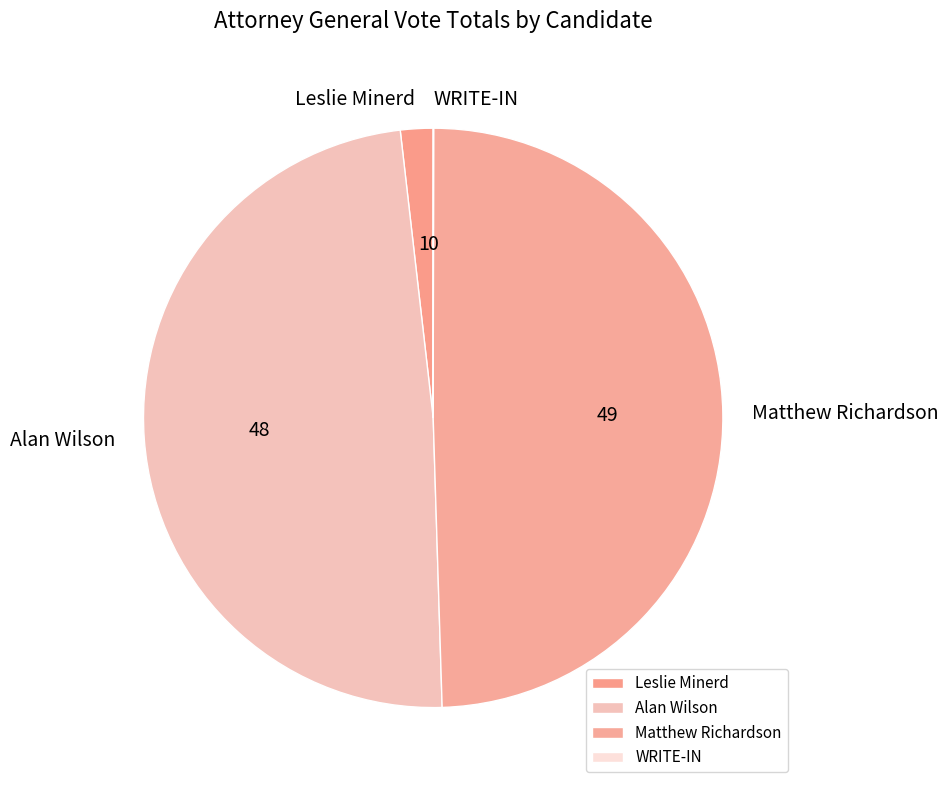

Is Matthew Richardson the majority of the pie?

No